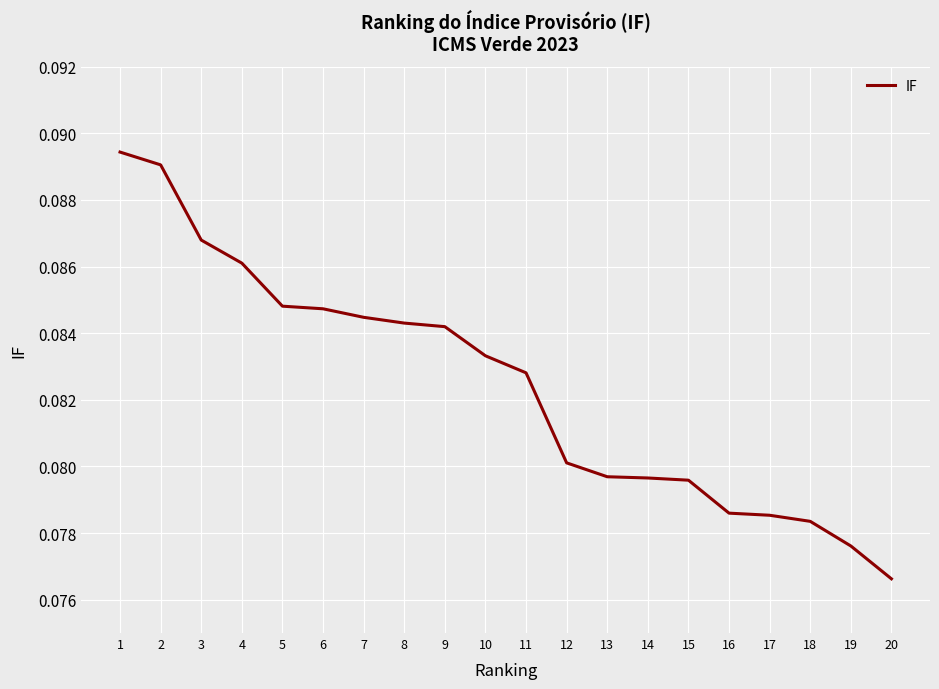

How many lines are shown in the chart?

1